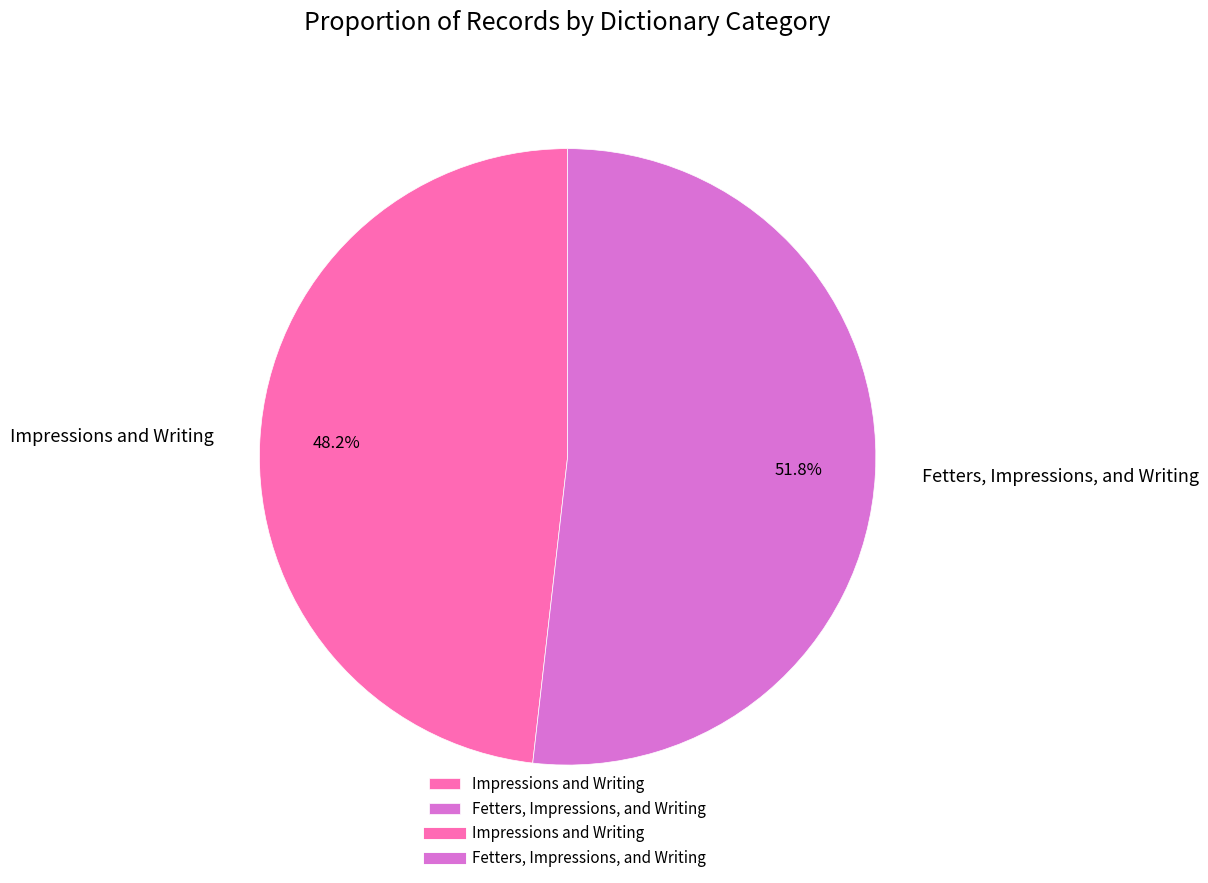

Is it true that Fetters, Impressions, and Writing is 52% of the pie?

True